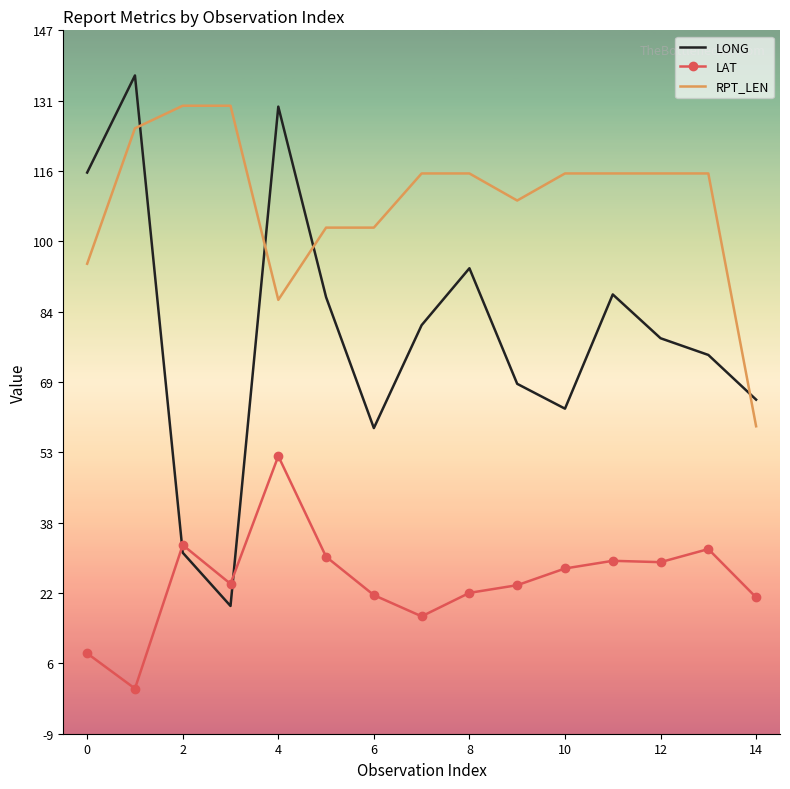

True or false: LAT and RPT_LEN intersect in this chart.

False